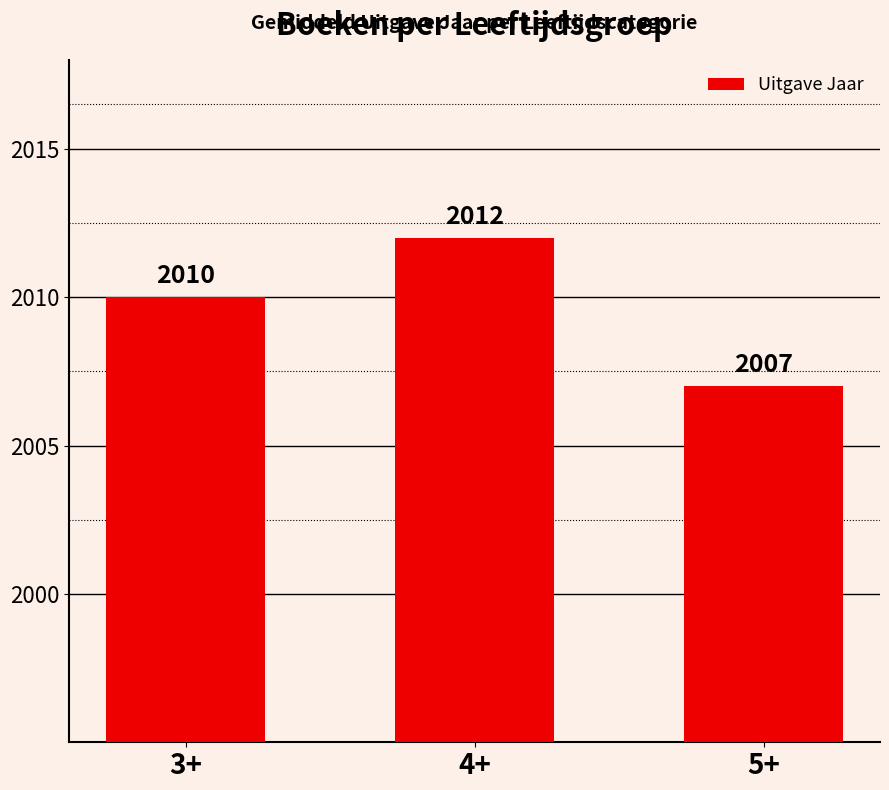

How many values are between 2007 and 2012?

3